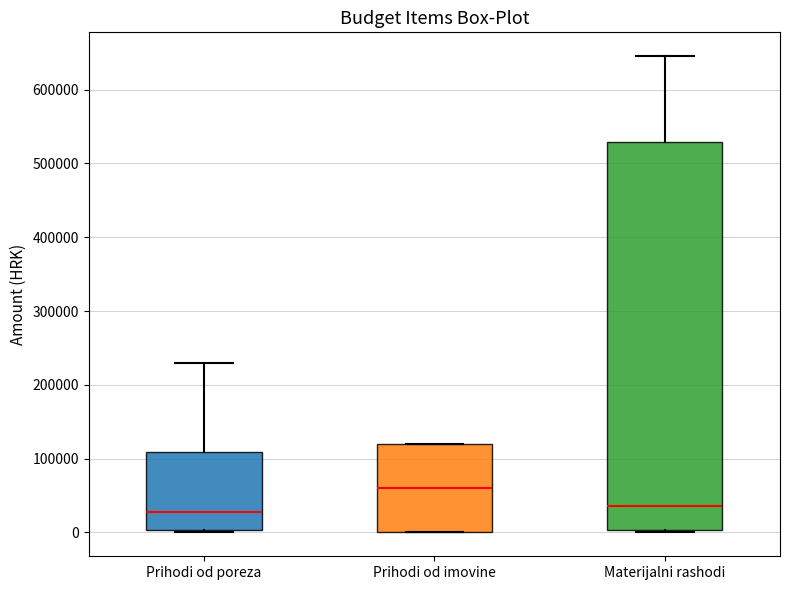

Reading left to right, transcribe this box plot: for each box, give where its median line is, the range the box spans, and where its two whiskers end, as read against the y-axis. The values are not printed on the chart, so give them approximately, as read against the axis.

Prihodi od poreza: median 30000, box 0 to 110000, whiskers 0 (just below the box's lower edge) to 230000
Prihodi od imovine: median 60000, box 0 to 120000, whiskers 0 to 120000
Materijalni rashodi: median 40000, box 0 to 530000, whiskers 0 (just below the box's lower edge) to 650000